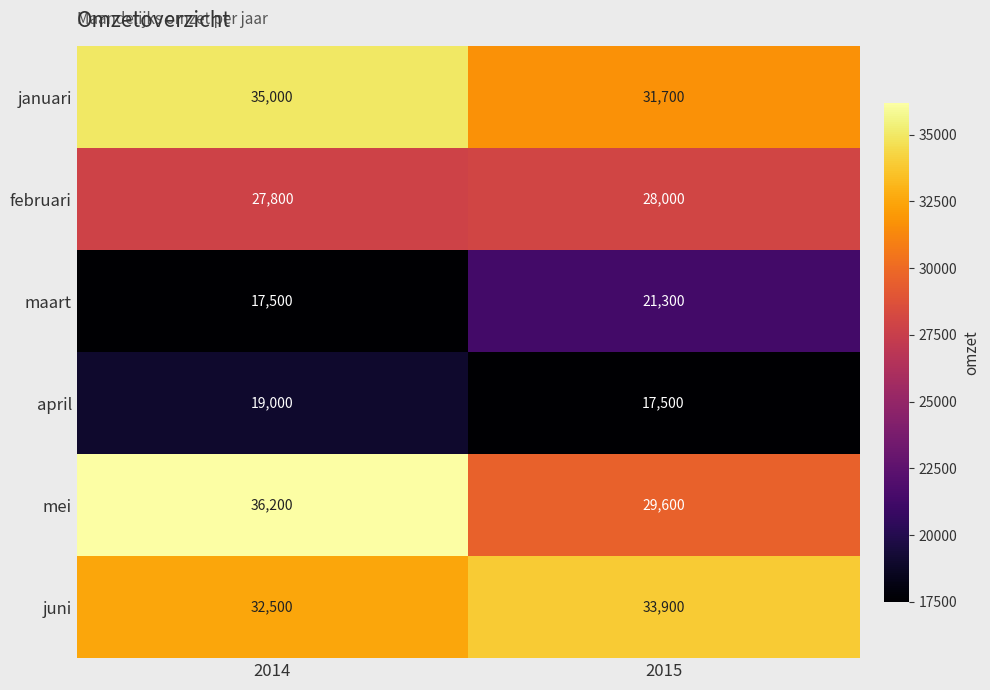

Reading left to right, what are all the values shown in this chart?

januari: 2014=35000	2015=31700
februari: 2014=27800	2015=28000
maart: 2014=17500	2015=21300
april: 2014=19000	2015=17500
mei: 2014=36200	2015=29600
juni: 2014=32500	2015=33900